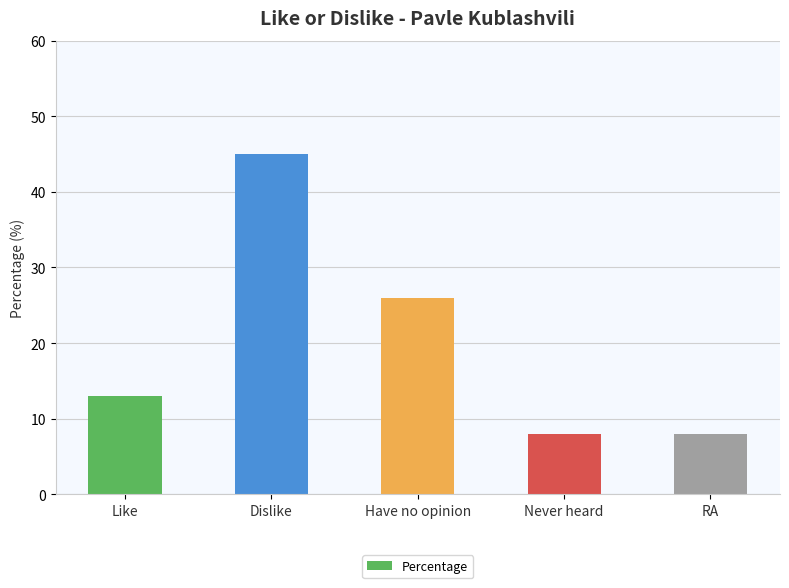

Reading left to right, what are all the values shown in this chart?

Like=13	Dislike=45	Have no opinion=26	Never heard=8	RA=8